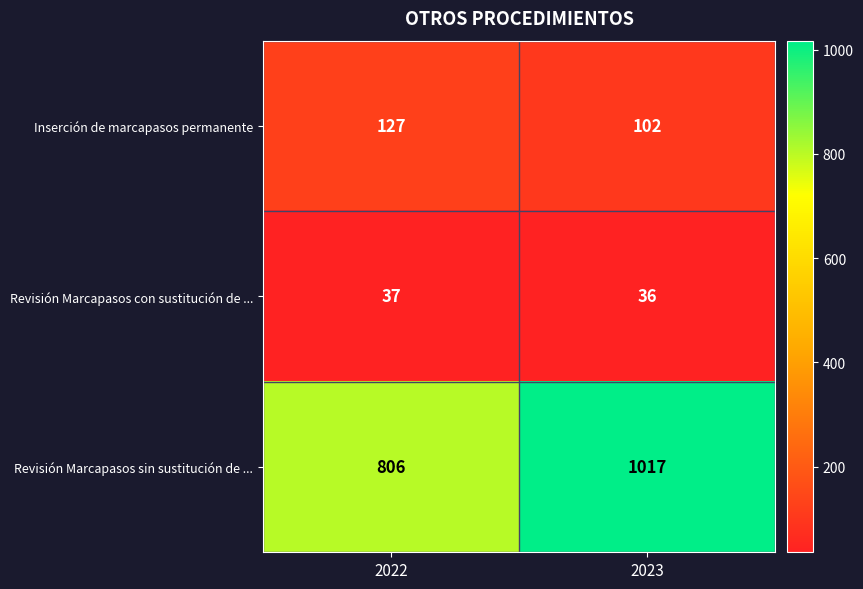

Which series has the largest range (max minus min)?

Revisión Marcapasos sin sustitución de ...